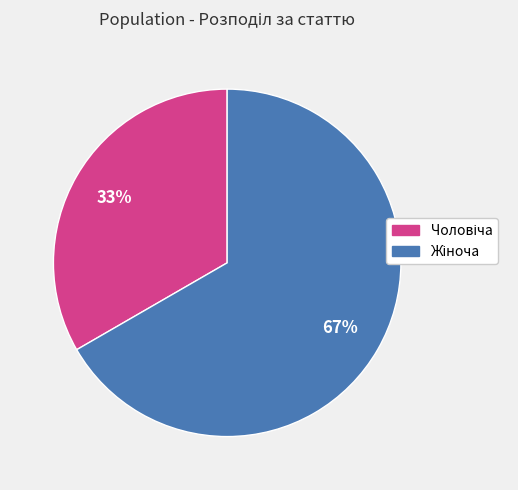

Is there any slice that represents more than half of the pie?

Yes